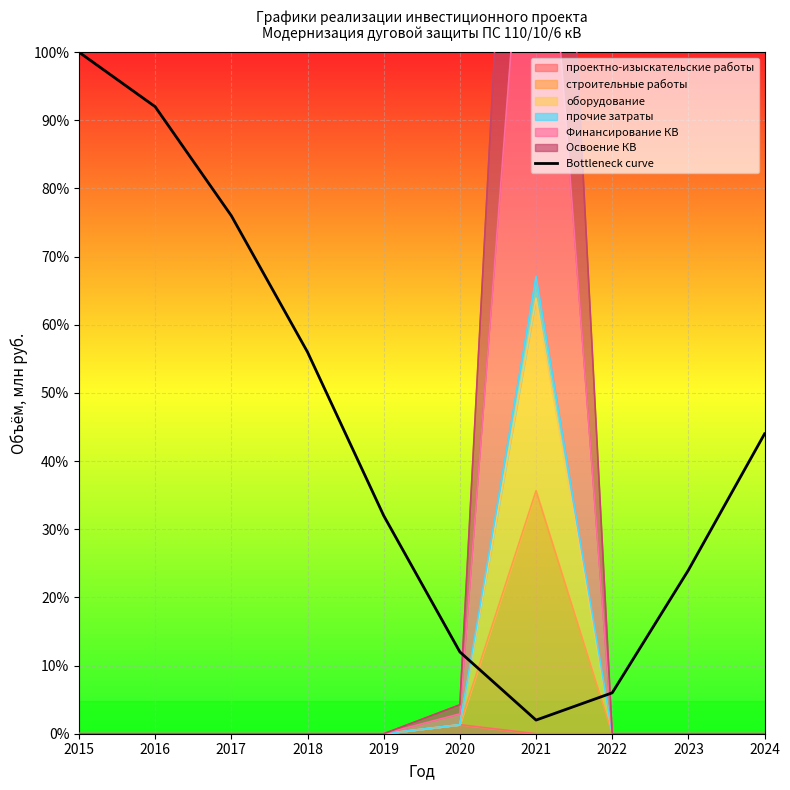

List the labels in order of value, largest first.

2015, 2016, 2017, 2018, 2024, 2019, 2023, 2020, 2022, 2021